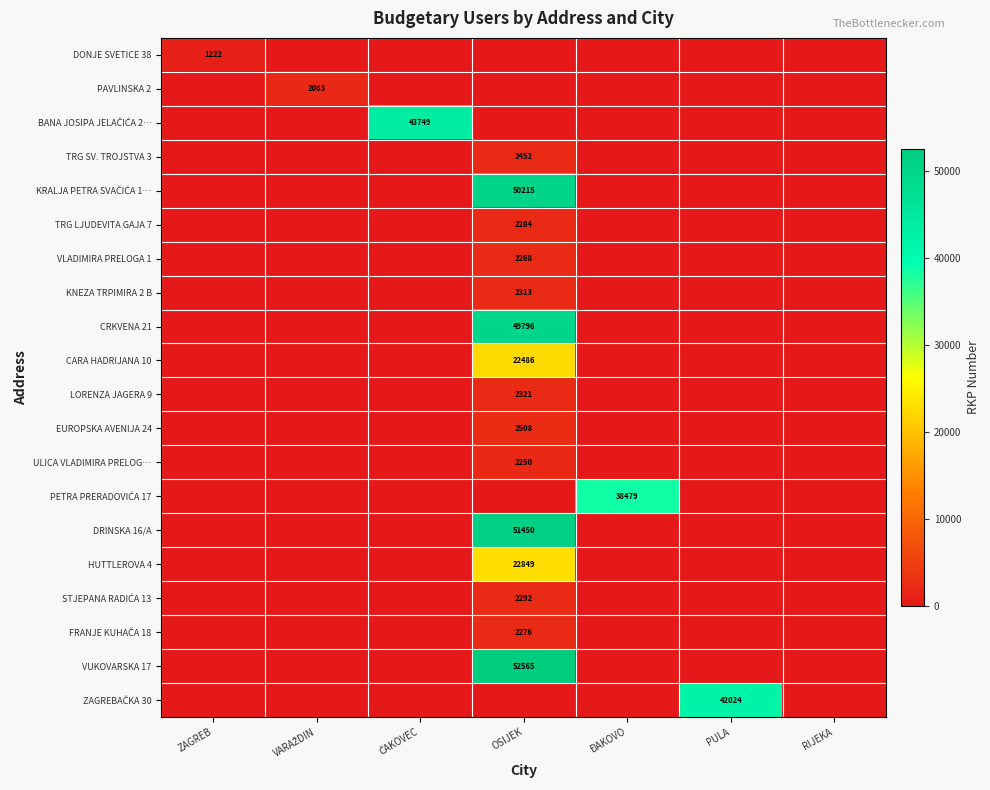

At how many categories does at least one series exceed 4353?

4